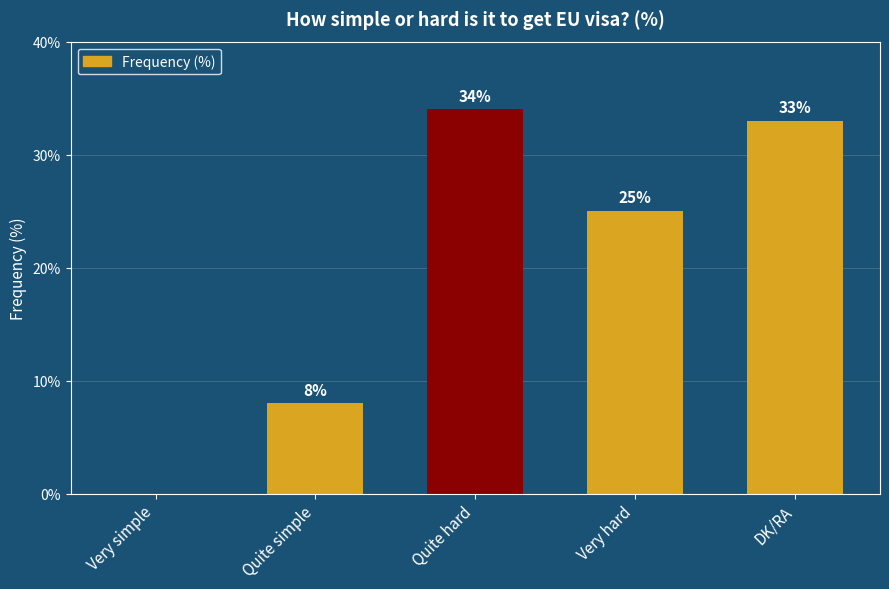

How many categories are shown in the chart?

5